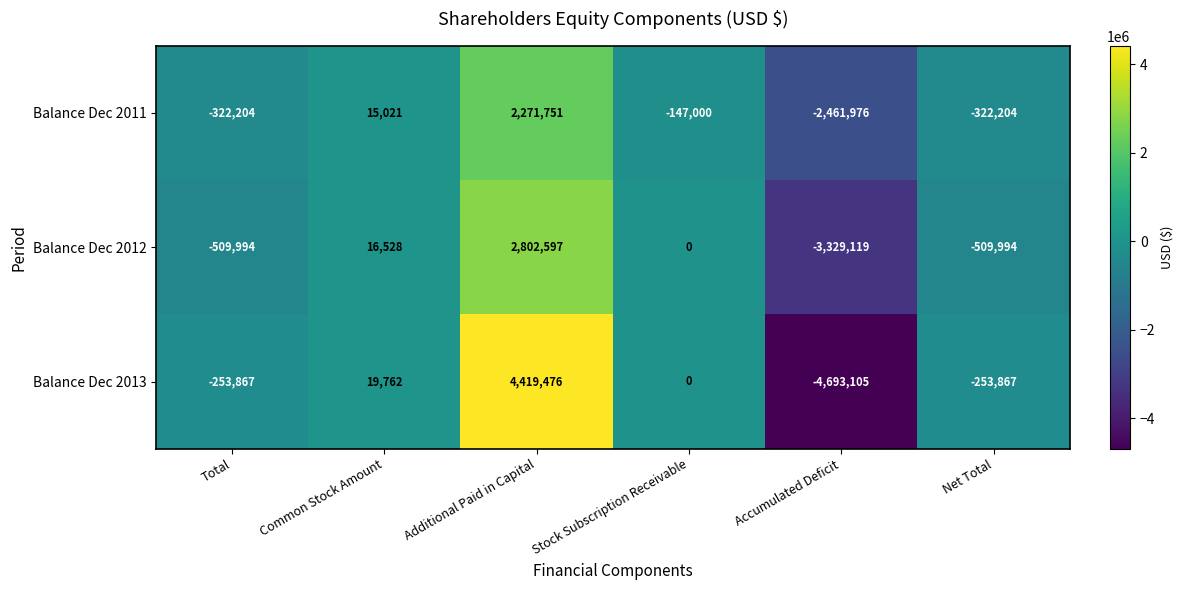

Between Common Stock Amount and Additional Paid in Capital, which series saw the biggest shift?

Balance Dec 2013